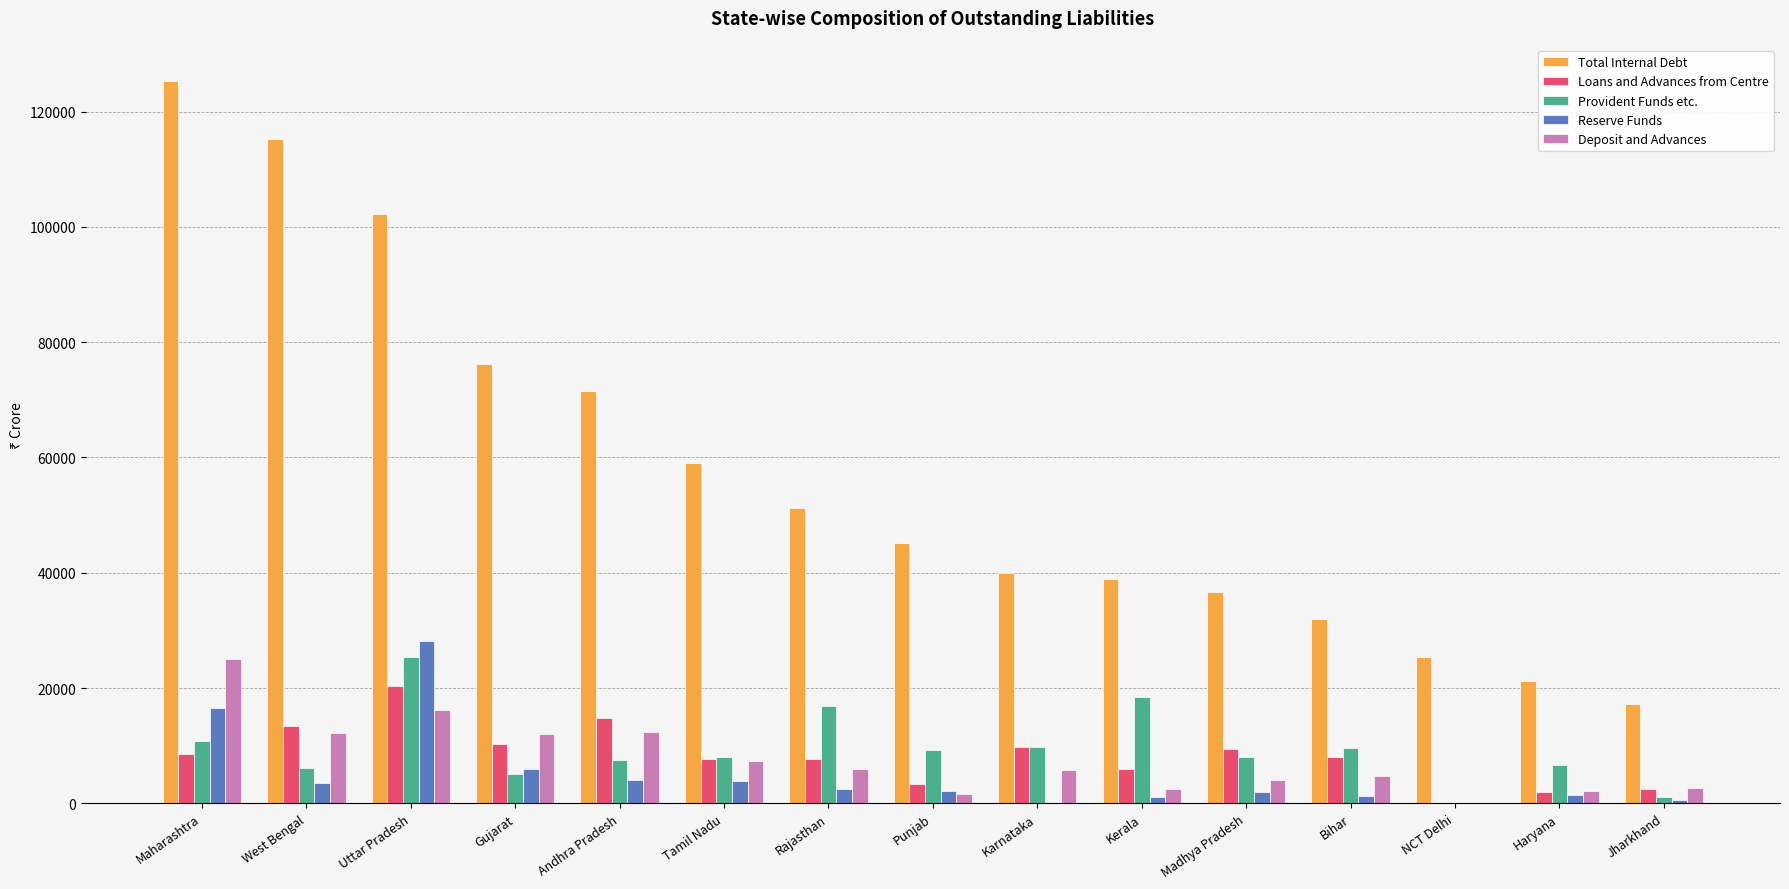

What is the spread (max minus min) of values at Karnataka?

39995